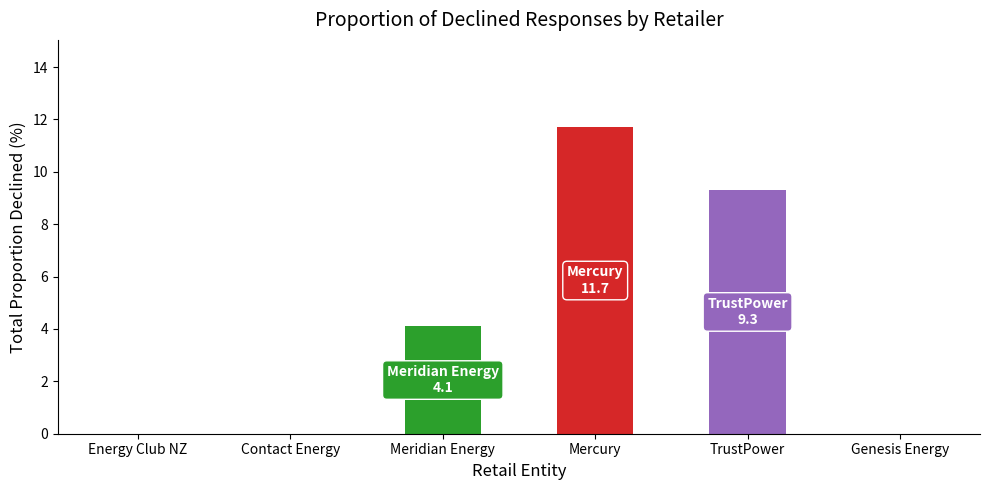

What is the change in value from Contact Energy to TrustPower?

+9.3